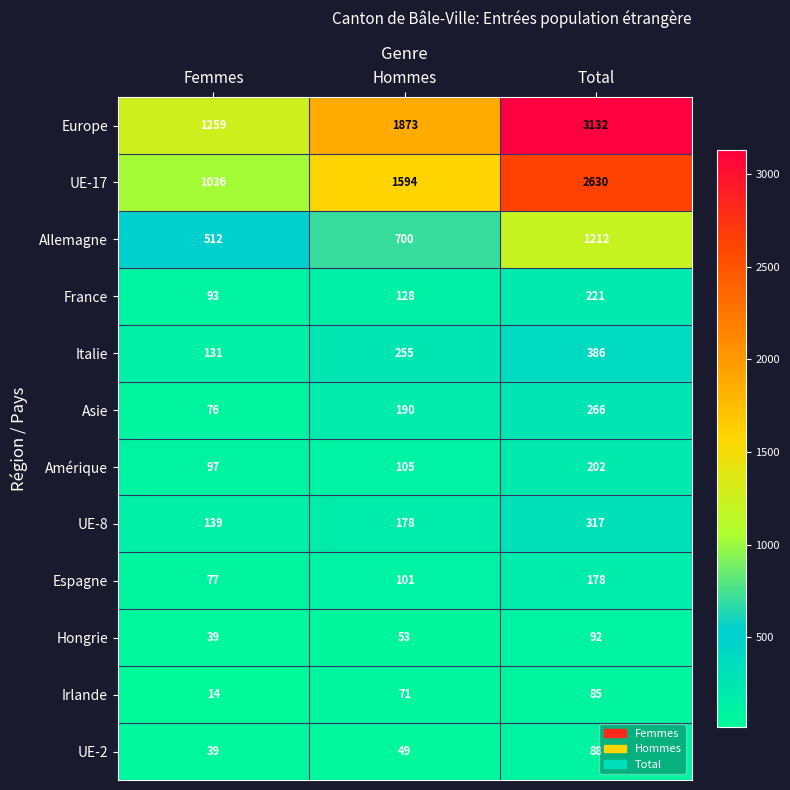

Where is Italie nearest to the value 258?

Hommes